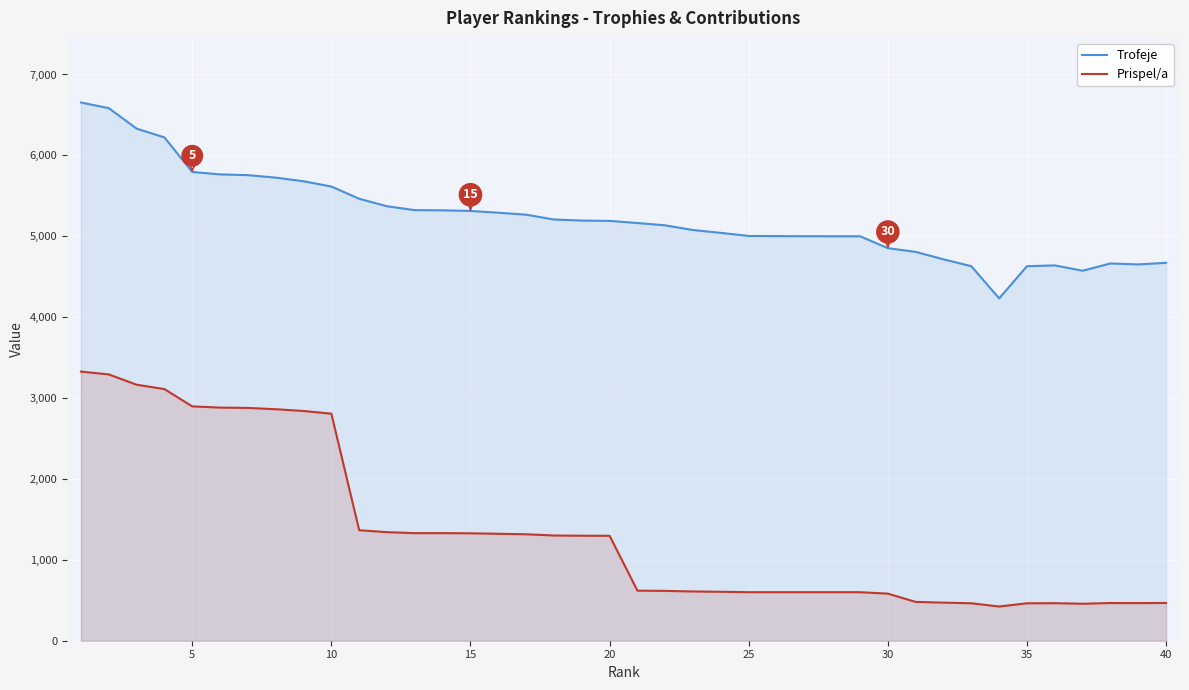

What is the average value of the Trofeje series?

5239